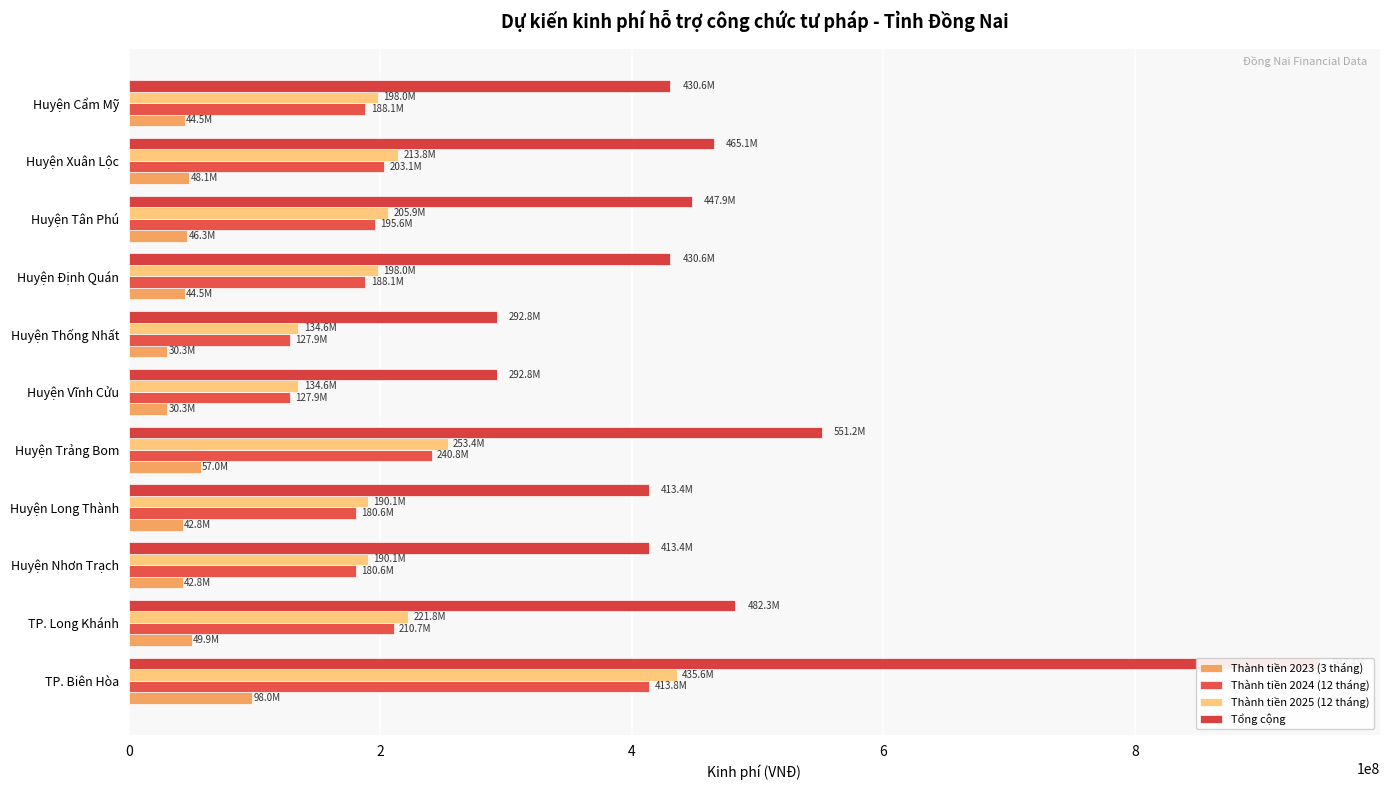

What is the difference between the Thành tiền 2024 (12 tháng) values at 7 and 9?

15048000